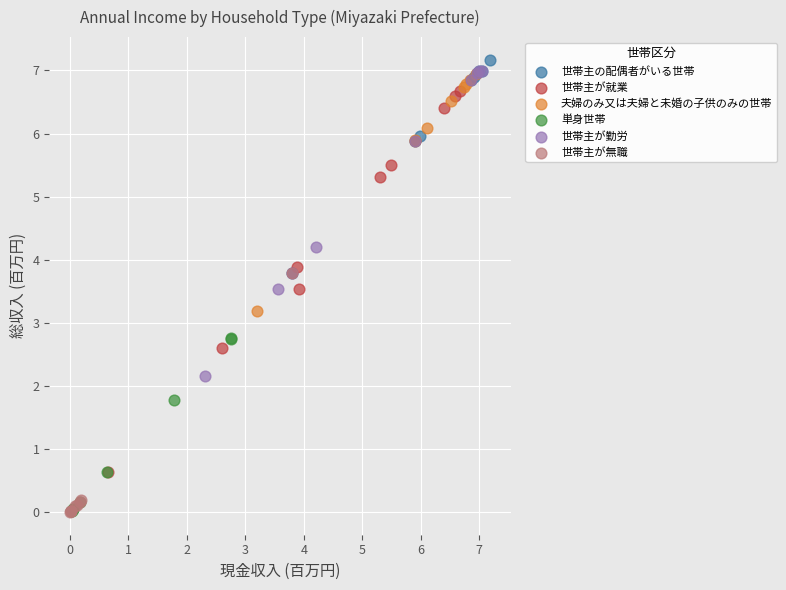

Which series has the largest Y range (max minus min)?

世帯主が就業